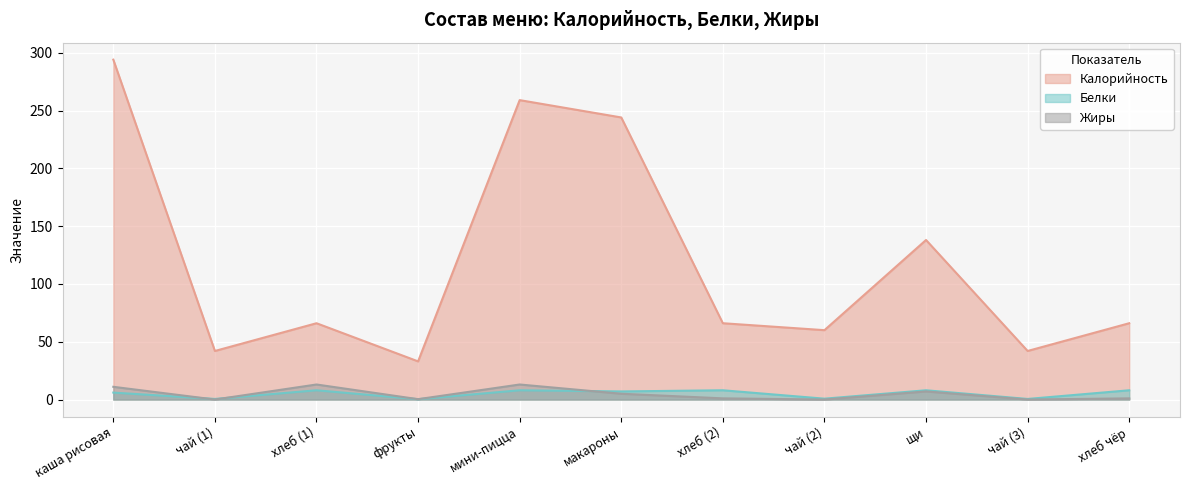

Is it true that Белки equals 8.0 at хлеб чёр?

True